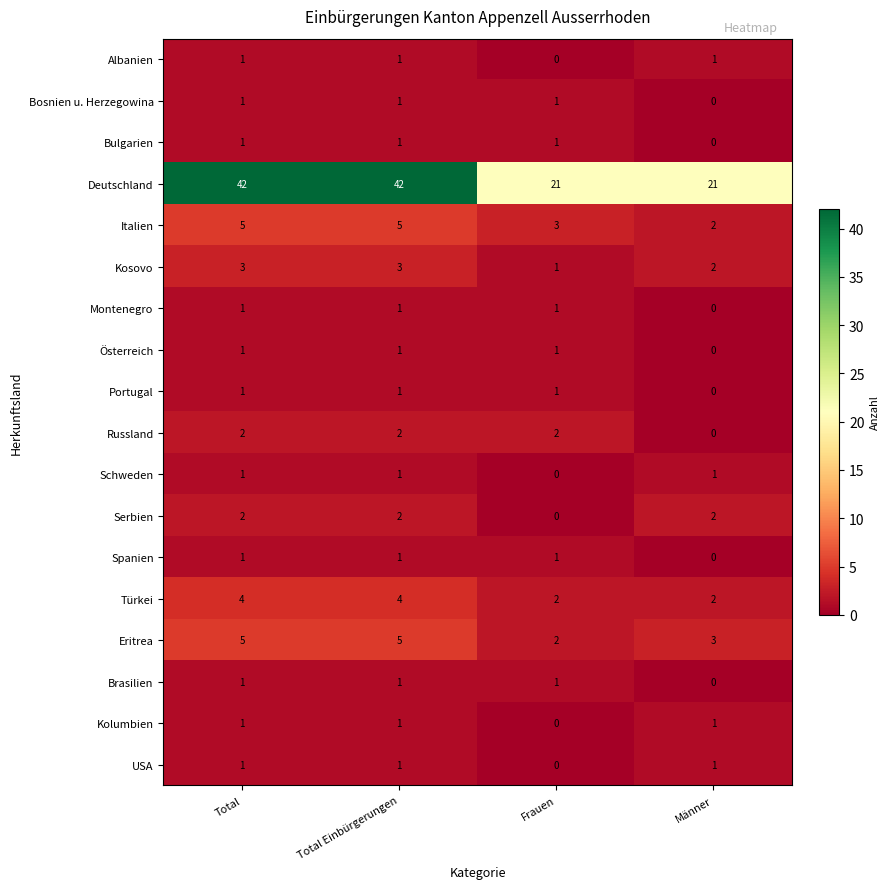

What is the spread (max minus min) of values at Total?

41